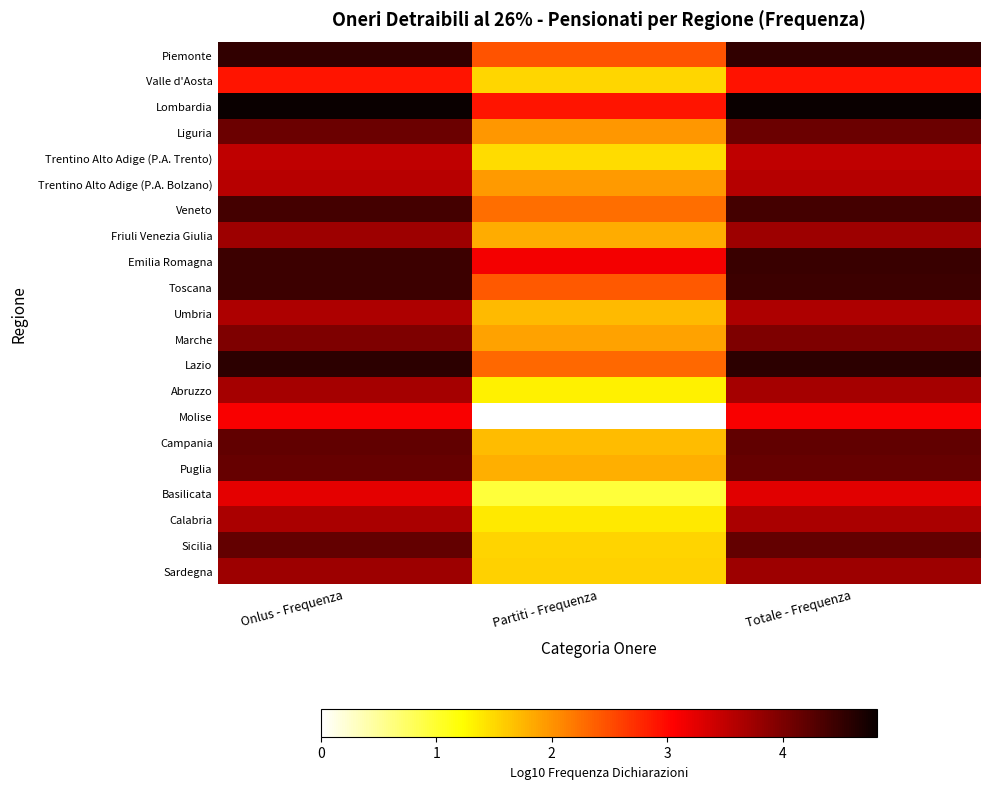

Between Partiti - Frequenza and Totale - Frequenza, which series saw the biggest shift?

Molise